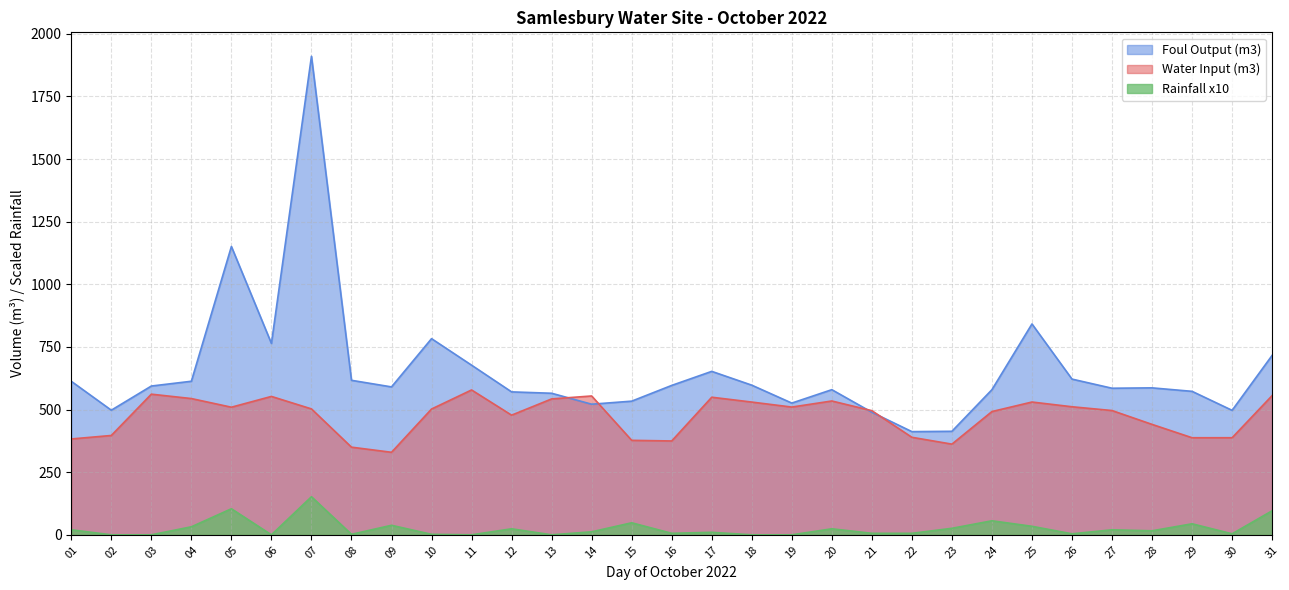

True or false: Foul Output (m3) has more than 1 points higher than both neighbors.

True